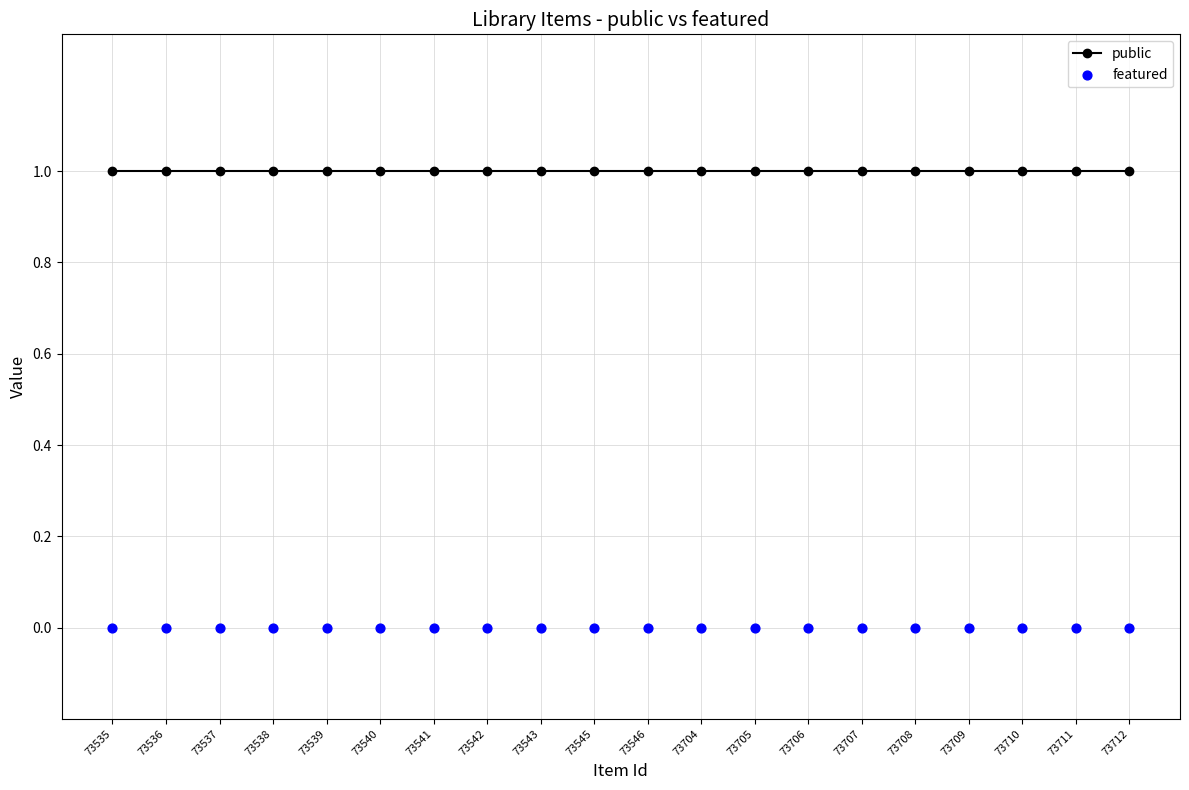

What is the total value across all series at 73704?

1